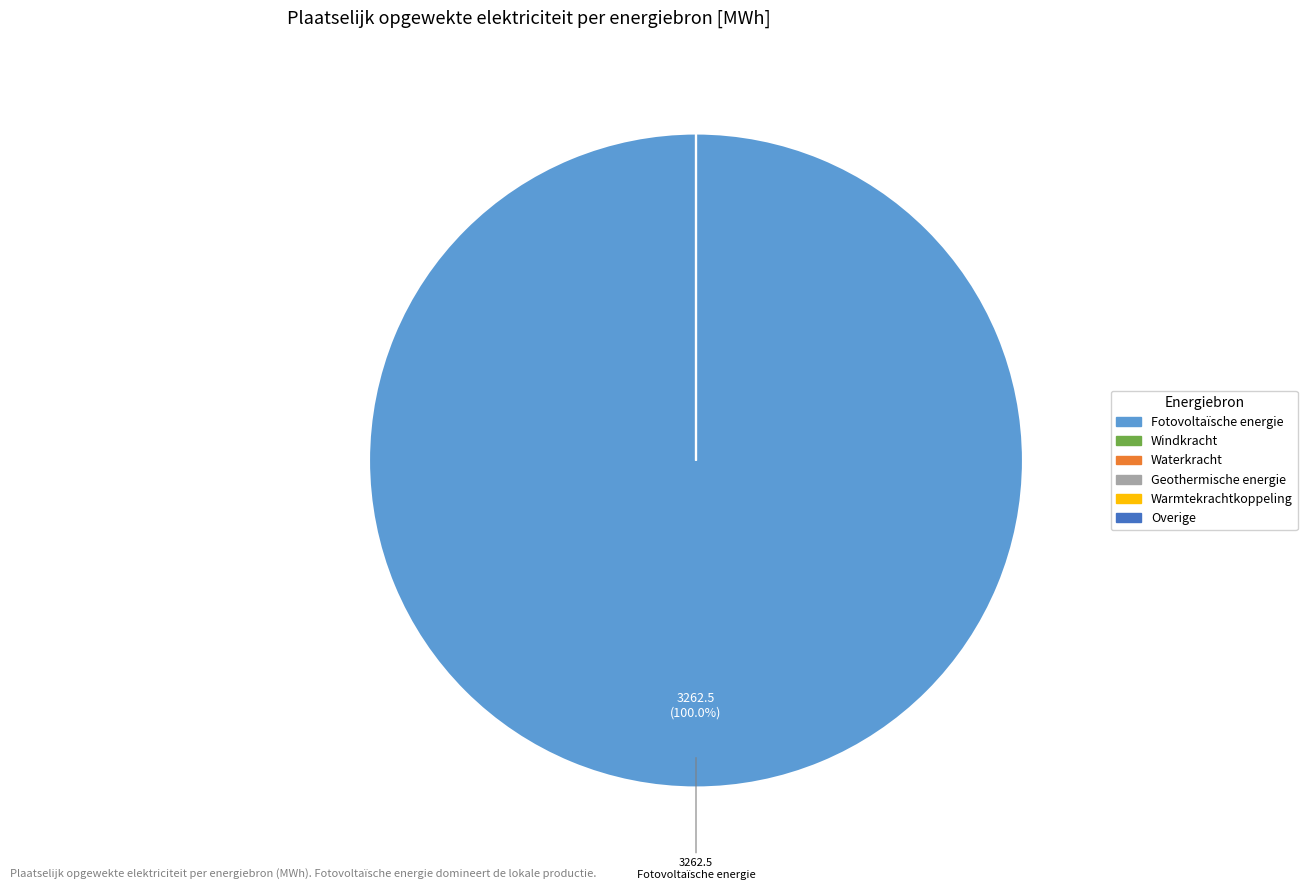

How many segments does this pie chart have?

6